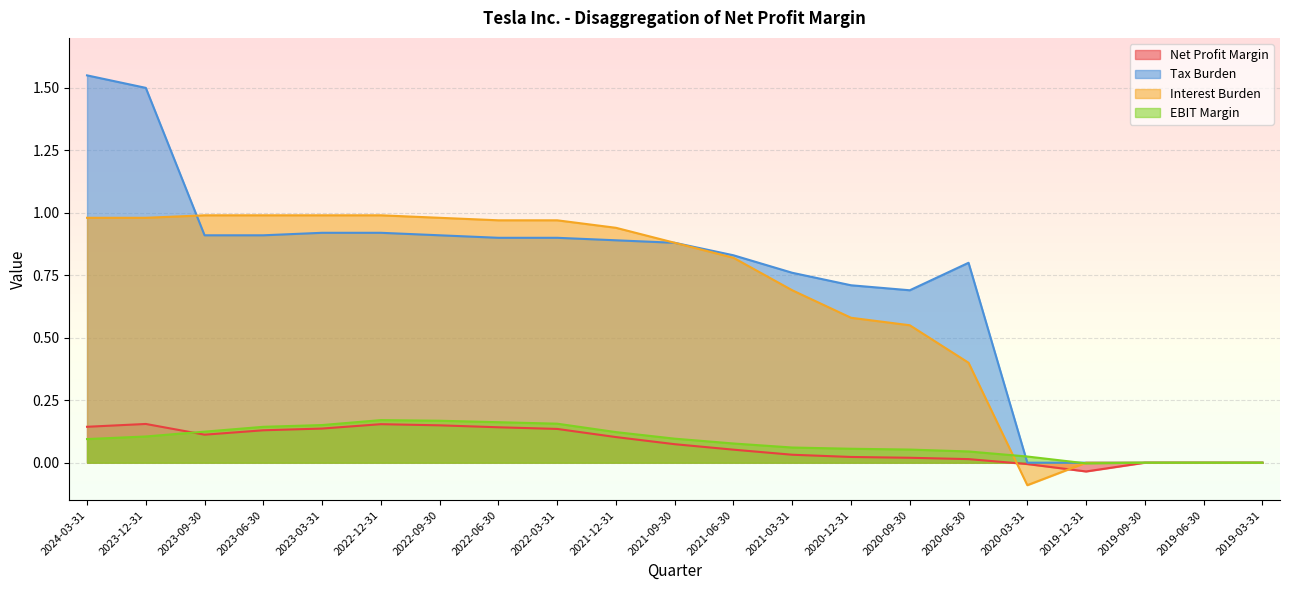

How many values in the Tax Burden series exceed 0?

16